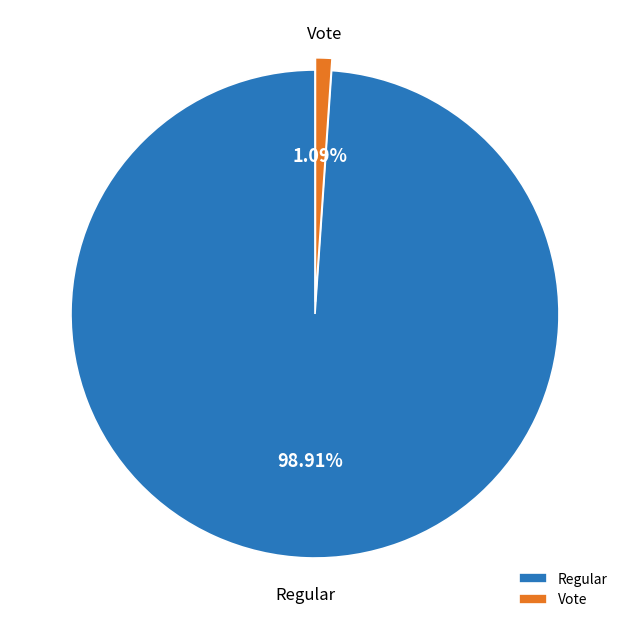

Is there any slice that represents more than half of the pie?

Yes